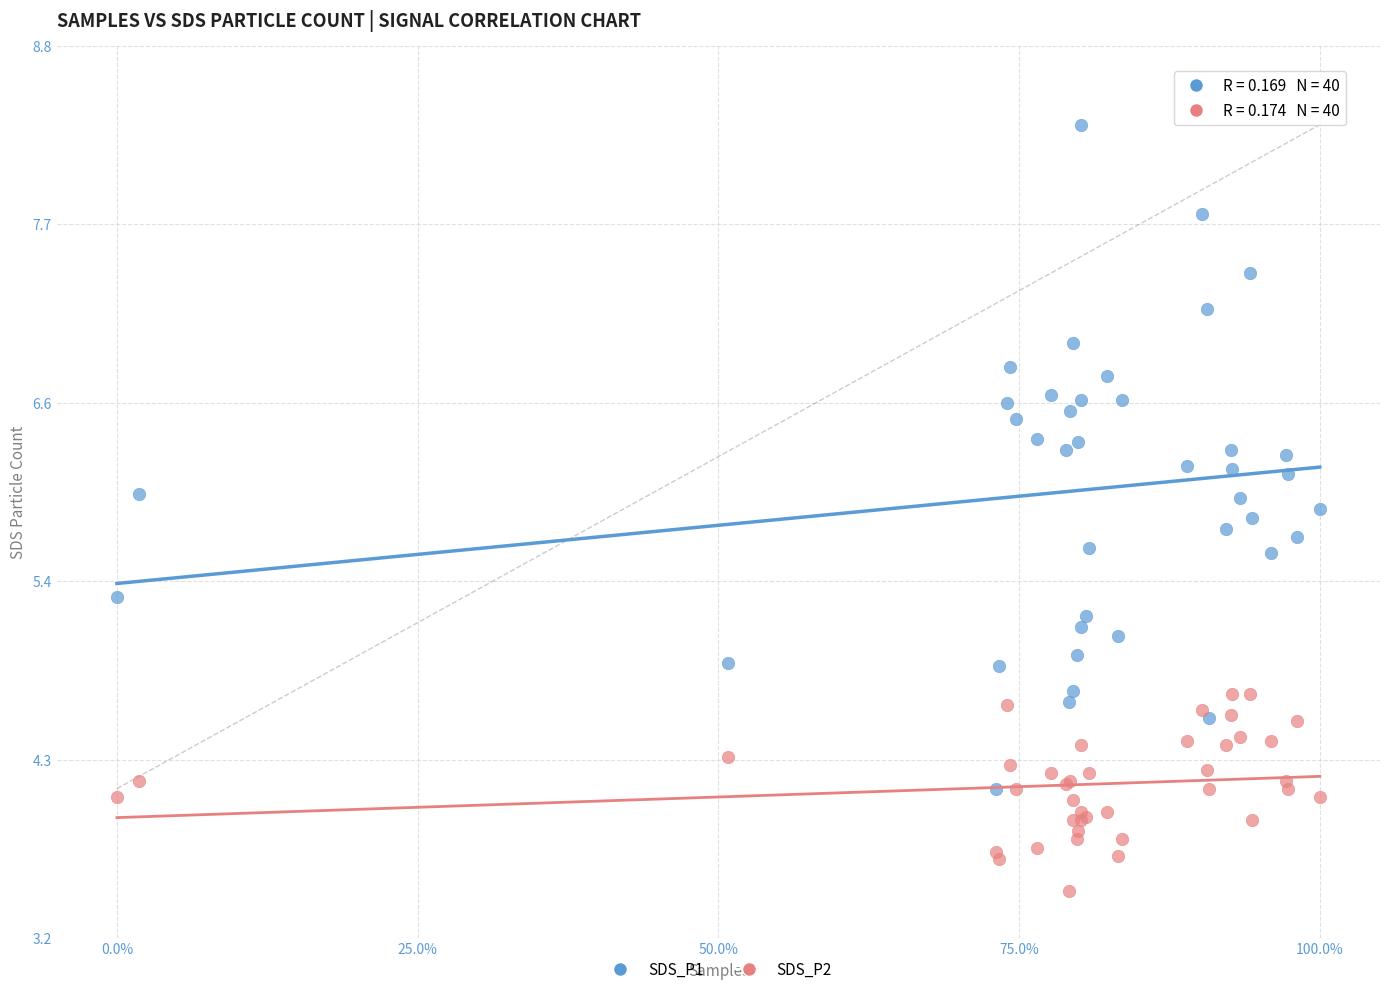

What are all the series names shown in the legend?

SDS_P1, SDS_P2